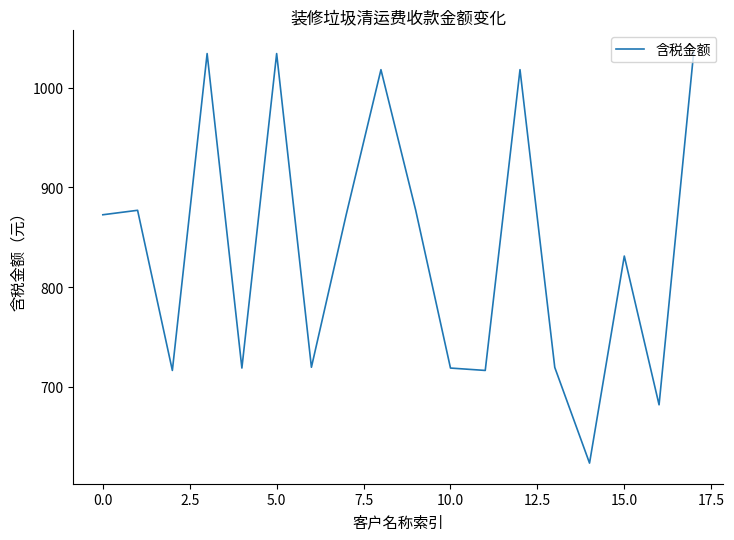

What is the maximum value shown in the chart?

1037.0